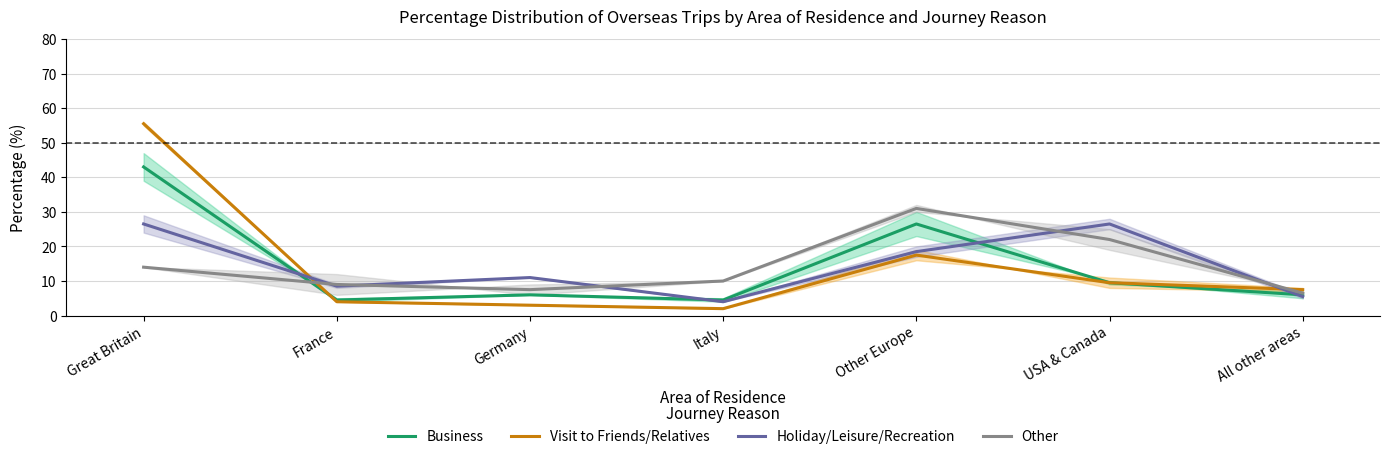

At how many categories does at least one series exceed 32?

1